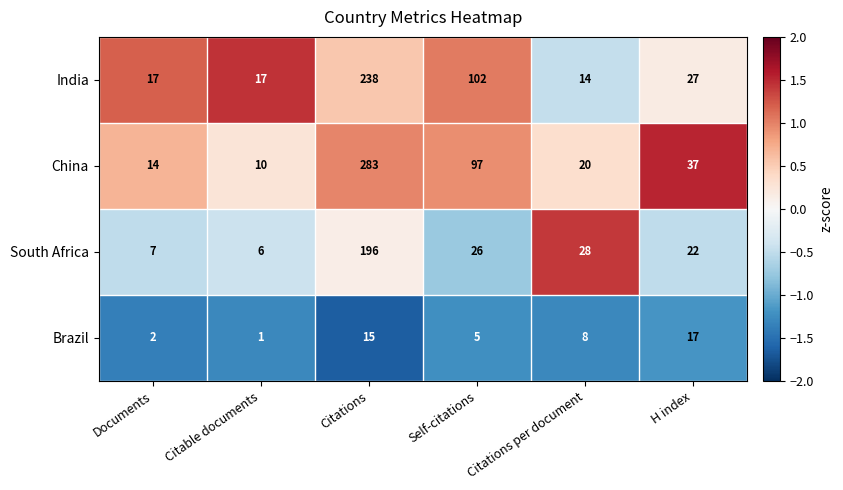

Which label corresponds to the smallest value in the chart?

Citable documents